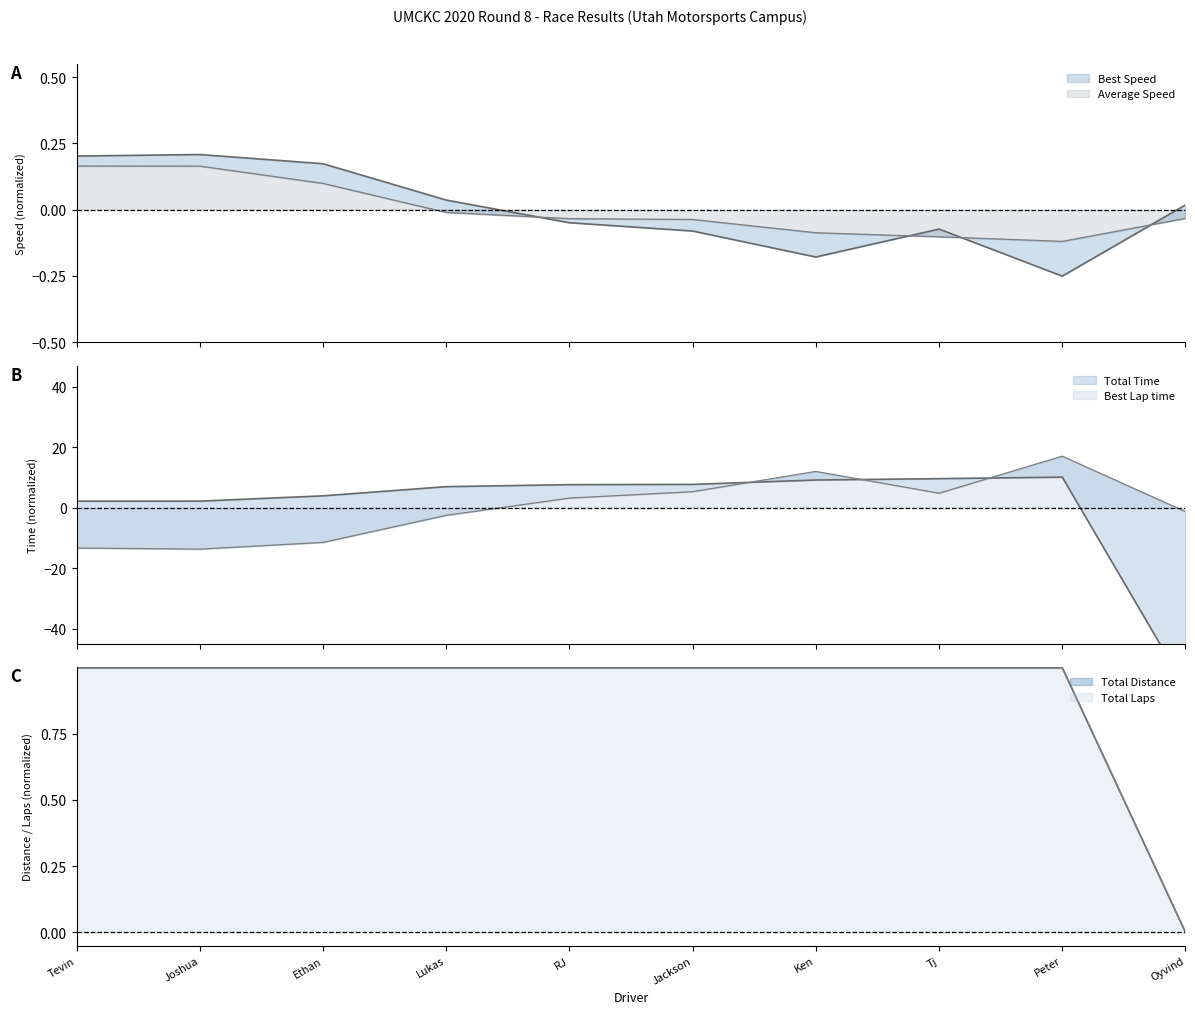

What is the approximate value of Total Laps at Ethan?

1.0